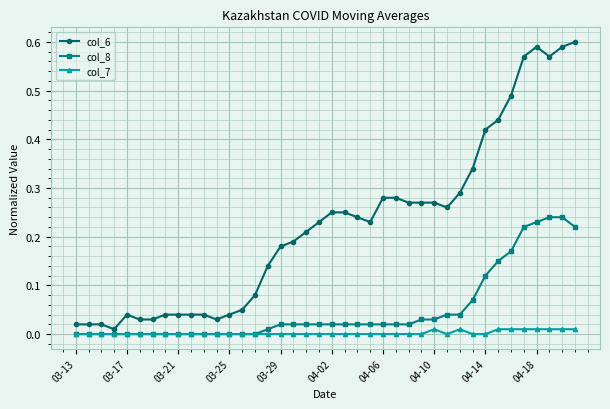

True or false: col_8 and col_6 cross at least once.

False